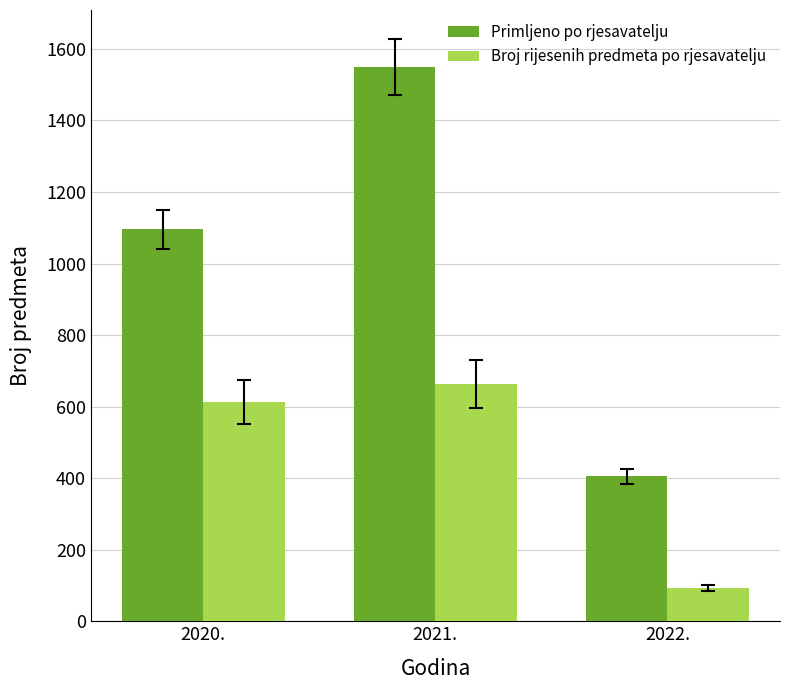

At 2022., list the series in order from smallest to largest.

Broj rijesenih predmeta po rjesavatelju, Primljeno po rjesavatelju